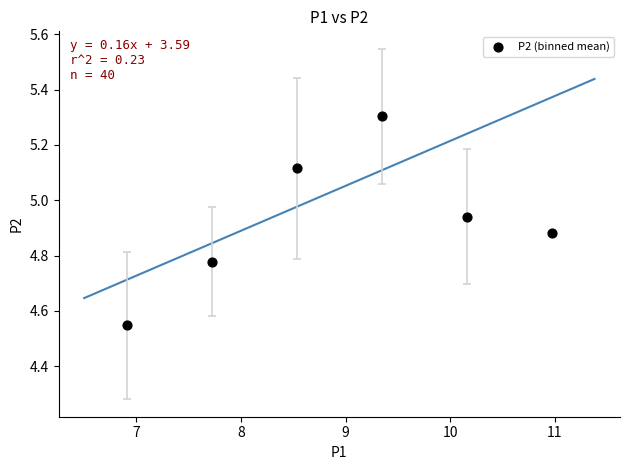

What is the range of X values (max minus min)?

4.1